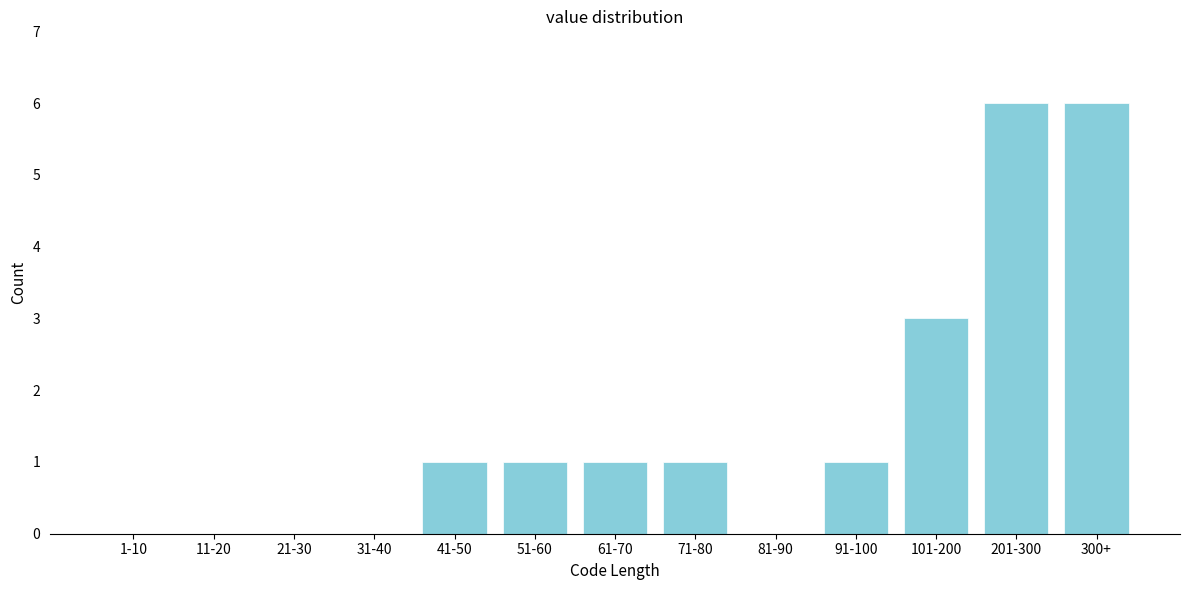

Reading left to right, list all the values displayed in this chart.

1-10=0	11-20=0	21-30=0	31-40=0	41-50=1	51-60=1	61-70=1	71-80=1	81-90=0	91-100=1	101-200=3	201-300=6	300+=6